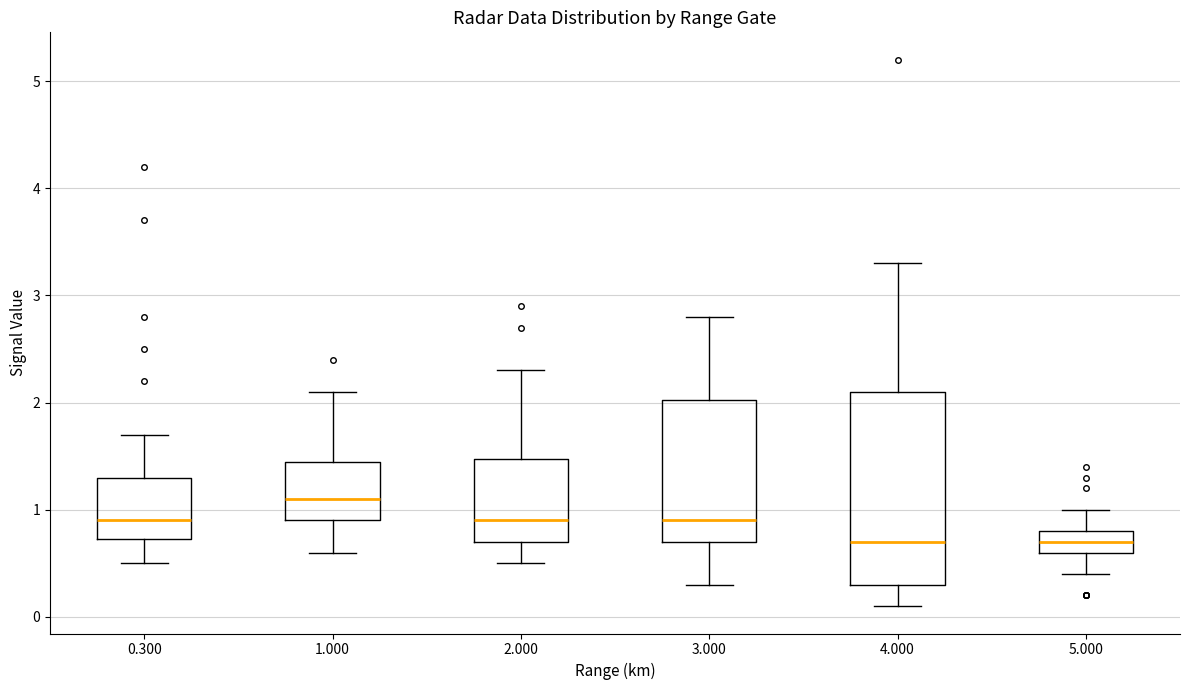

Where does the upper whisker of the box at x = 1.000 end on the y-axis? The values are not printed on the chart, so give them approximately, as read against the axis.

2.1